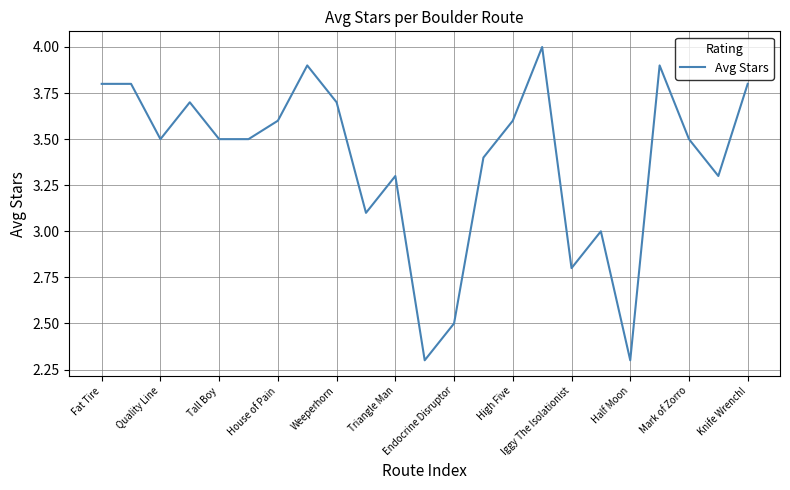

What is the minimum value shown in the chart?

2.3